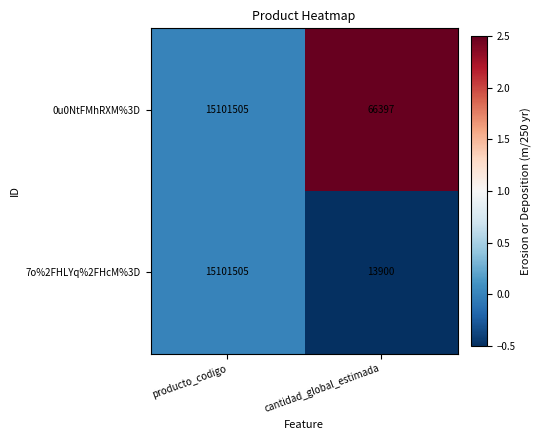

Which series changed the most between producto_codigo and cantidad_global_estimada?

7o%2FHLYq%2FHcM%3D